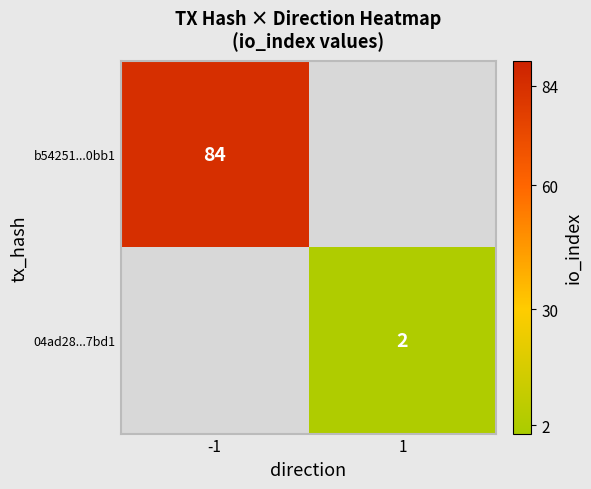

The b54251...0bb1 series shows 121 at -1. True or false?

False